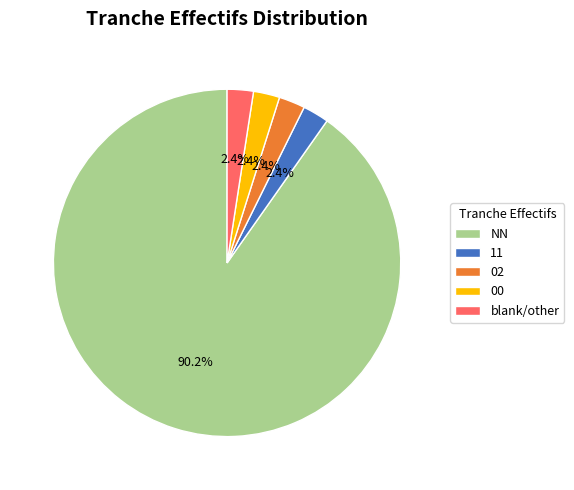

Which slice is the largest?

NN